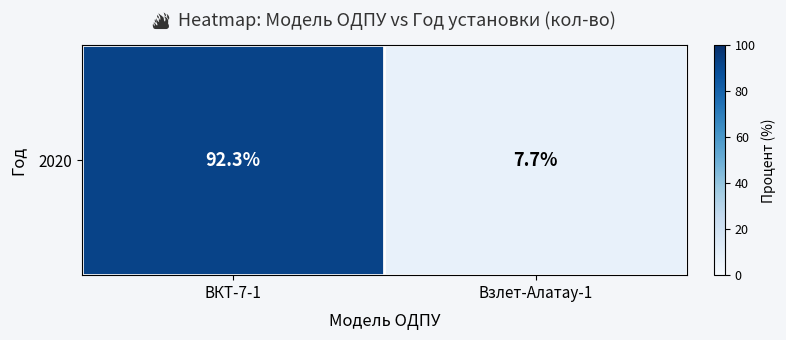

How many series are shown in this chart?

1